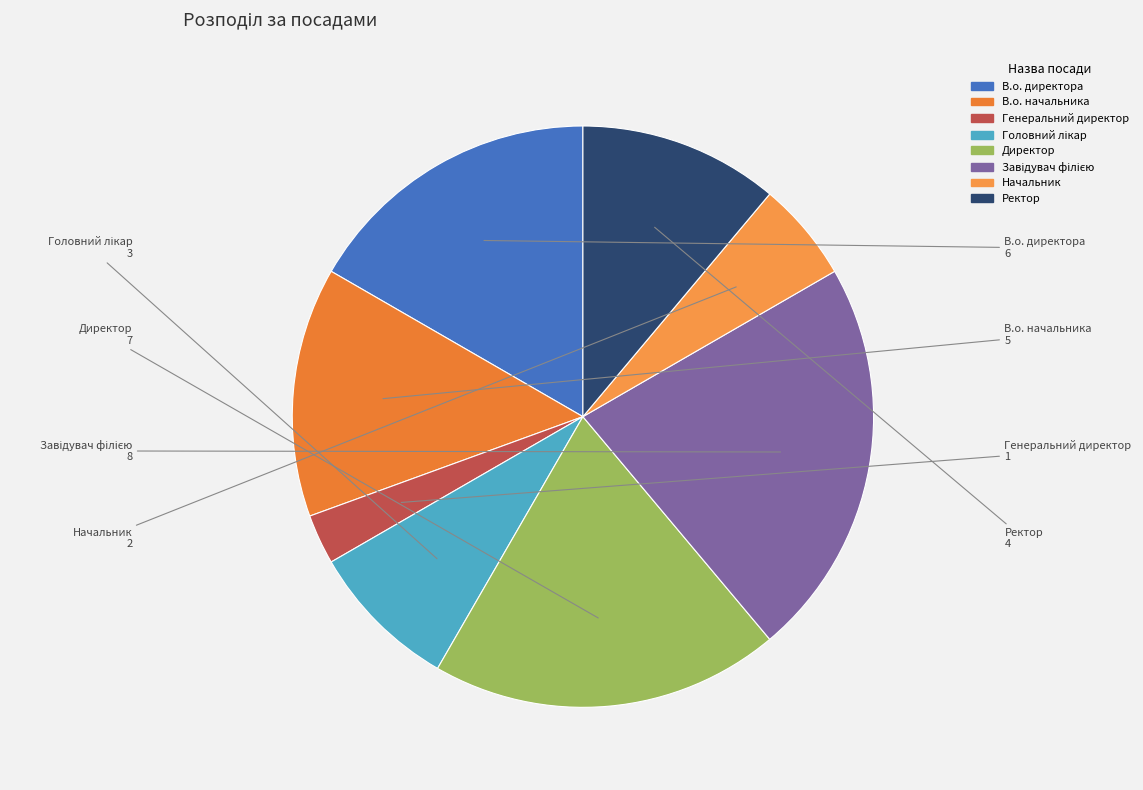

True or false: В.о. директора accounts for 23% of the total.

False